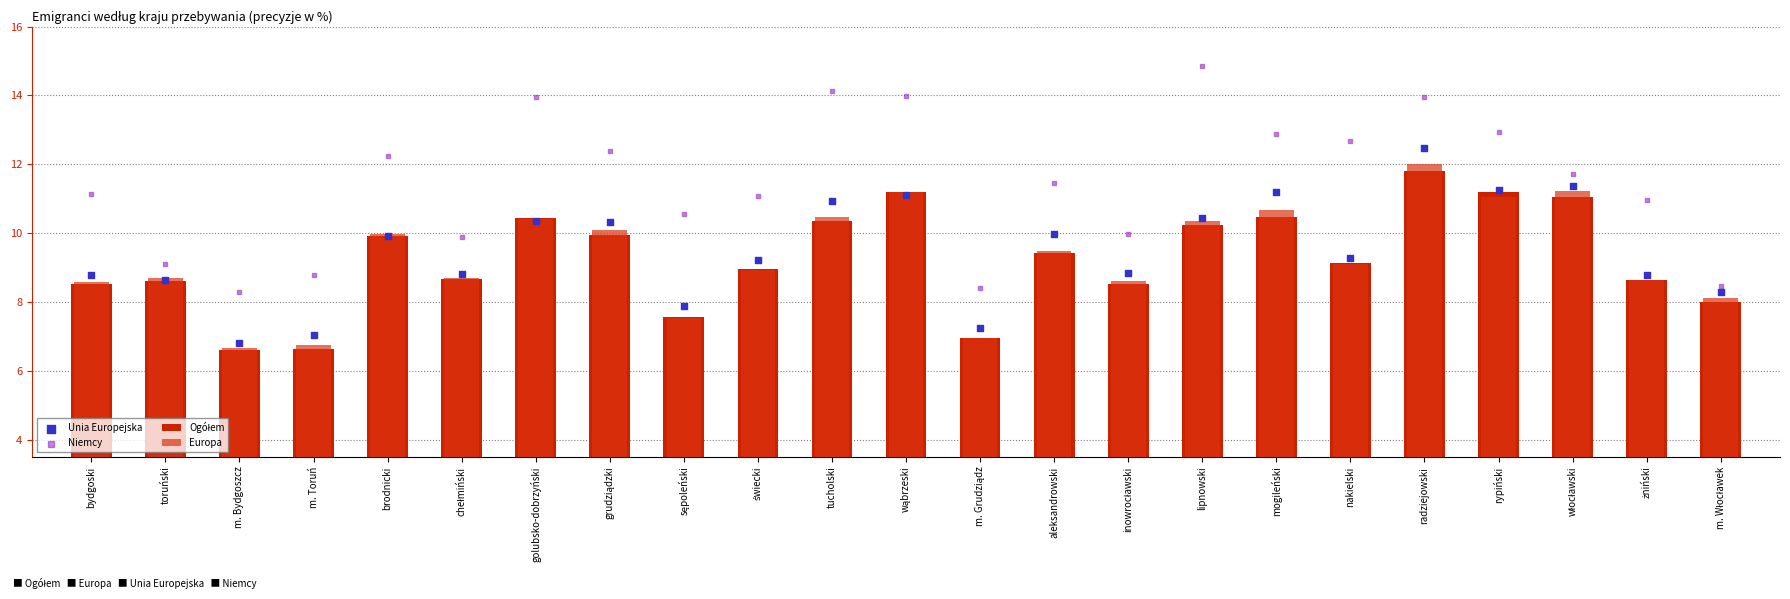

Which series has the widest spread of Y values?

Niemcy